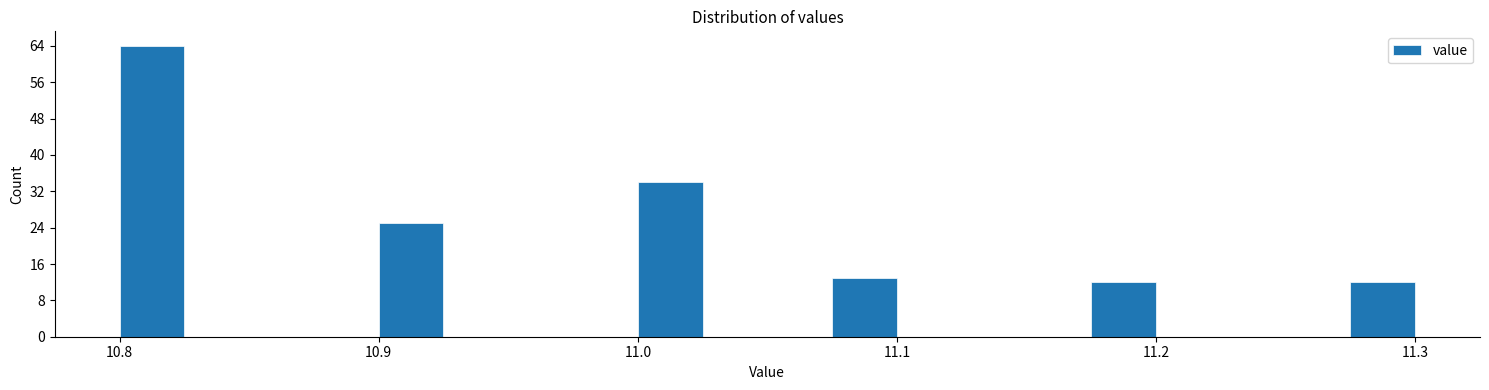

Read against the x-axis, roughly where is the centre of the tallest bar?

10.81